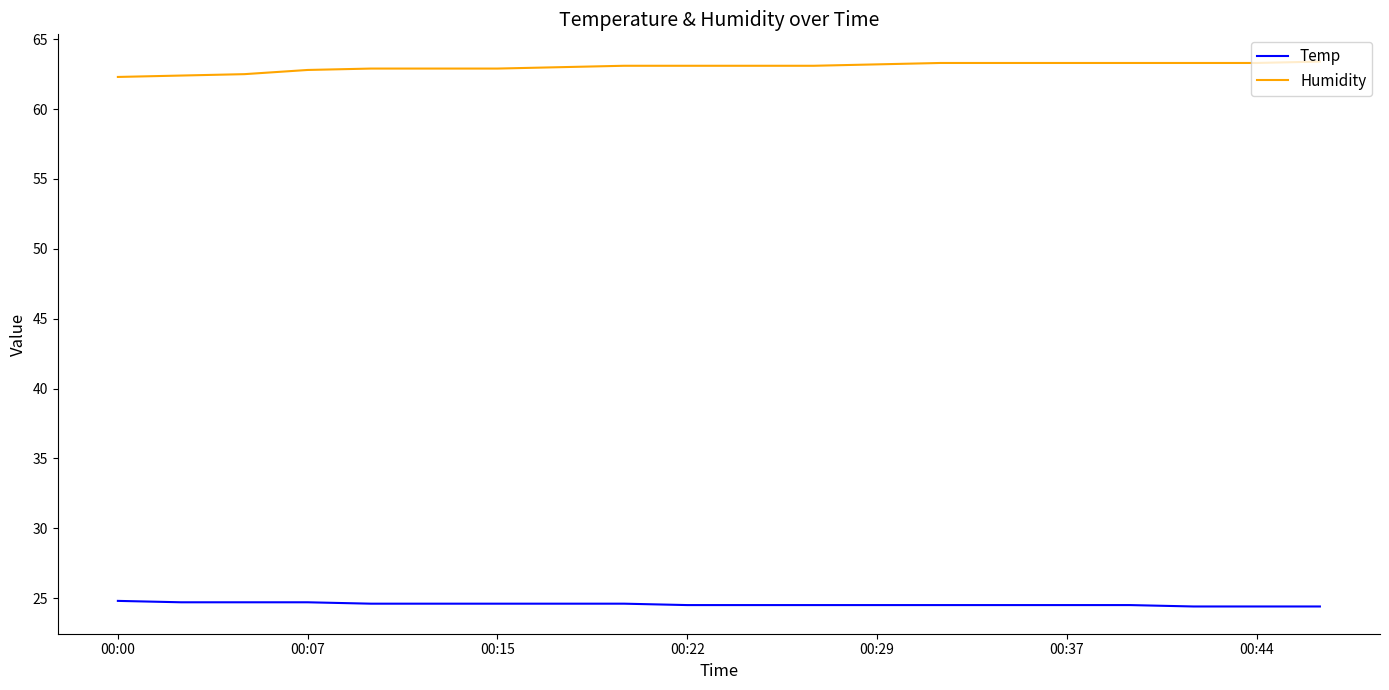

What are all the series names shown in the legend?

Temp, Humidity